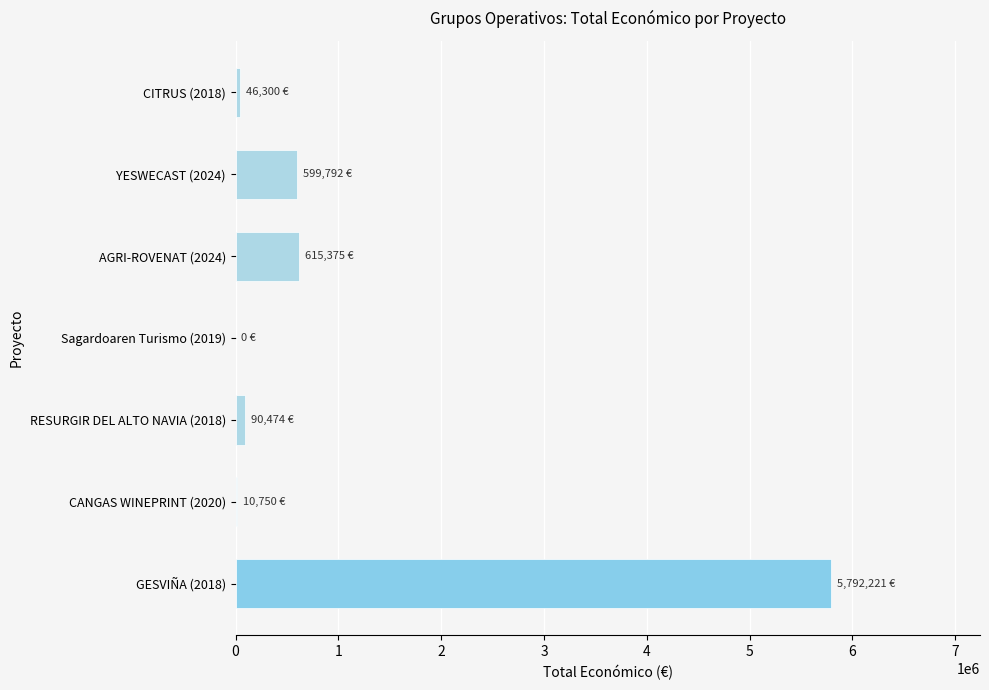

The value at Sagardoaren Turismo (2019) is -2930805. True or false?

False